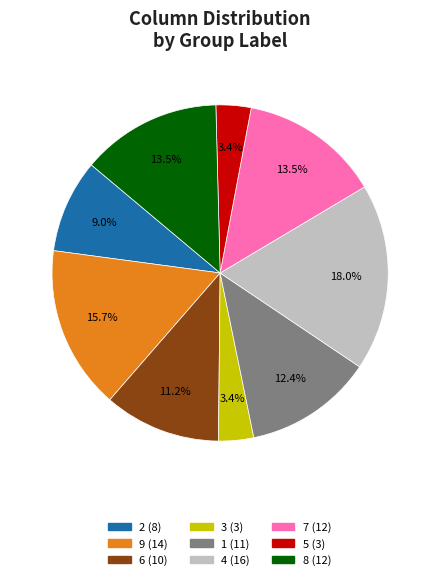

Is there any slice that represents more than half of the pie?

No